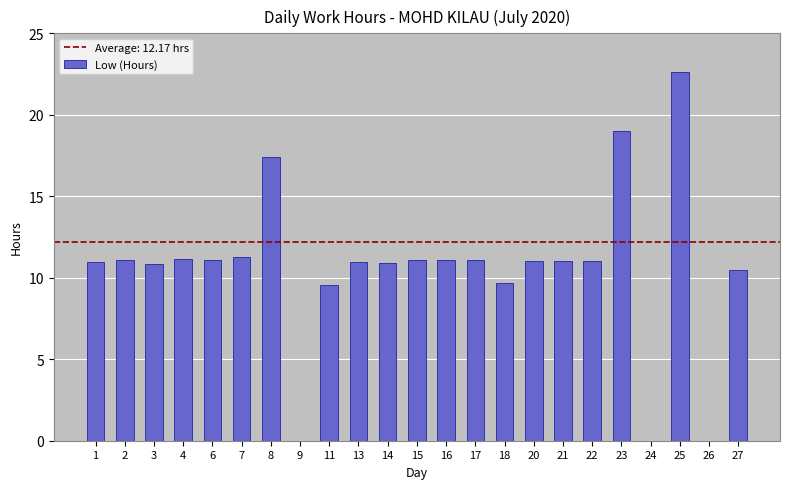

What is the greatest value displayed?

22.6